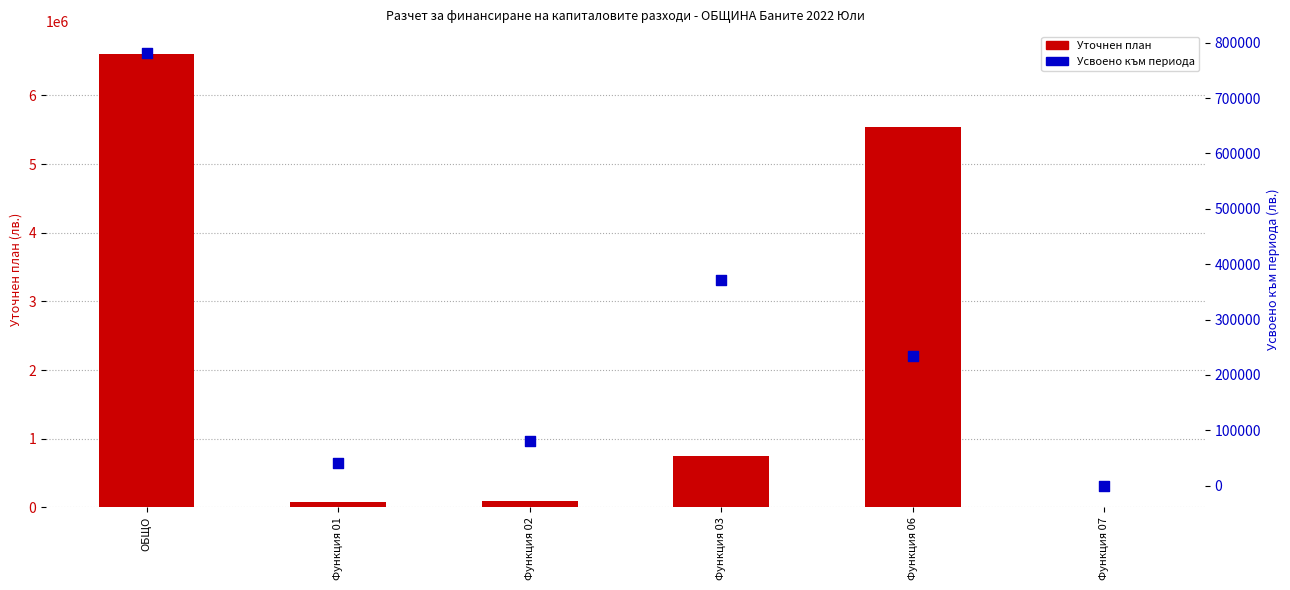

What is the total value across all series at Функция 07?

6000